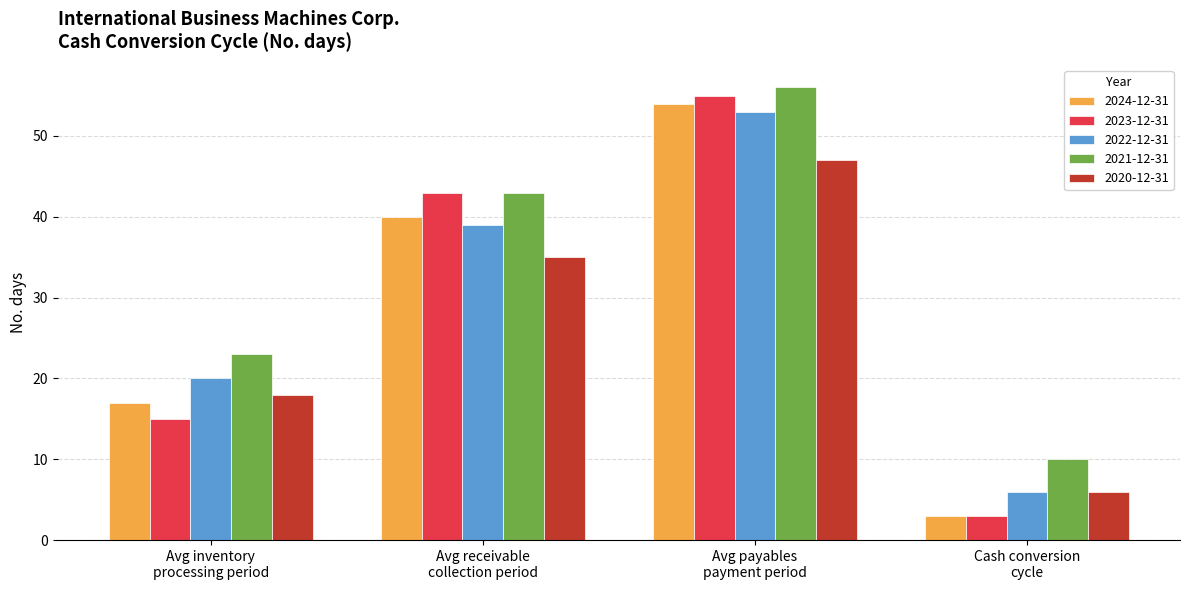

Which series has the largest range (max minus min)?

2023-12-31